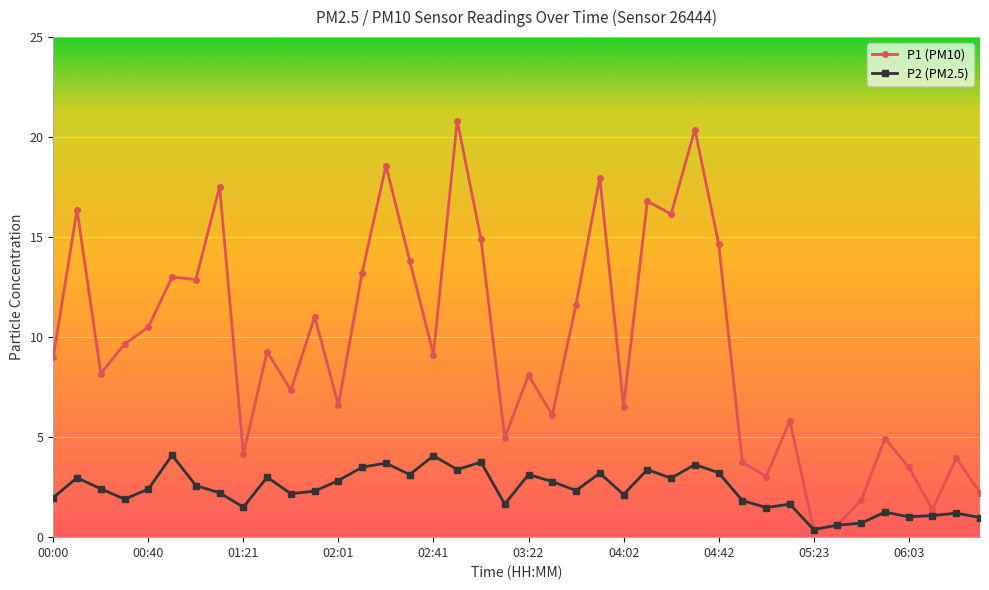

Rank the series by their maximum value, from lowest to highest.

P2 (PM2.5), P1 (PM10)